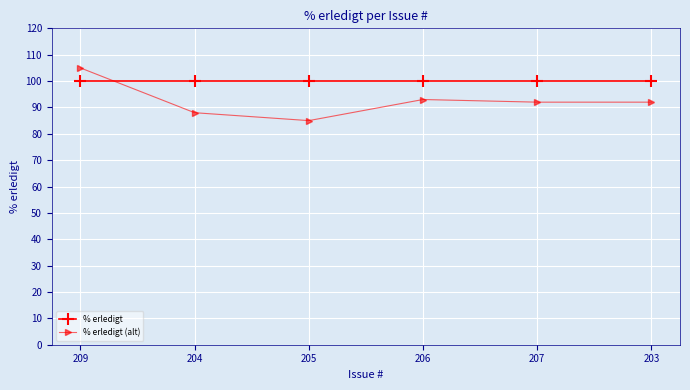

Which series has the widest spread of values?

% erledigt (alt)